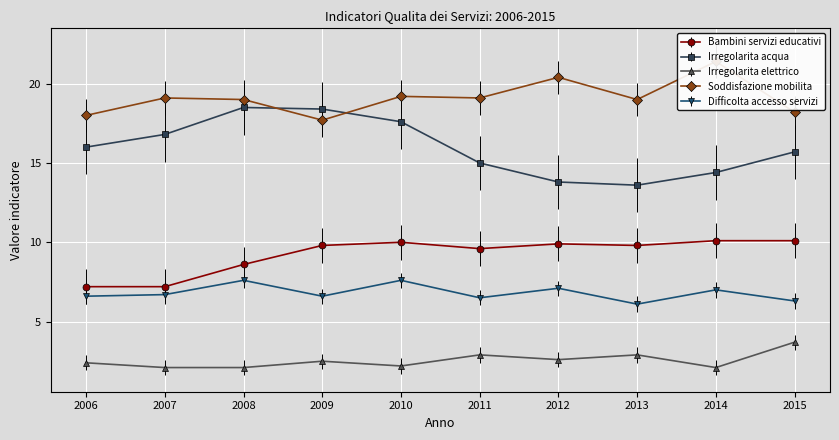

Is it true that Bambini servizi educativi equals 1.9 at 2006?

False